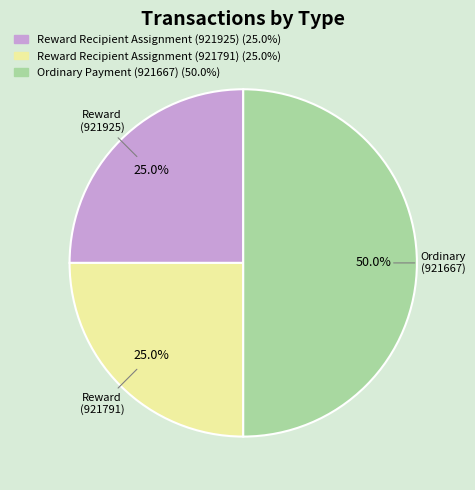

The Reward Recipient Assignment (921925) slice represents 10% of the pie. True or false?

False